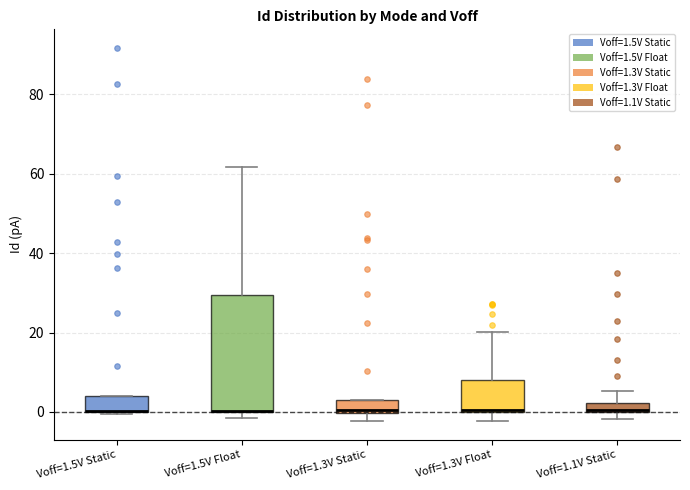

Which box is the tallest, from its lower edge to its upper edge?

Voff=1.5V Float